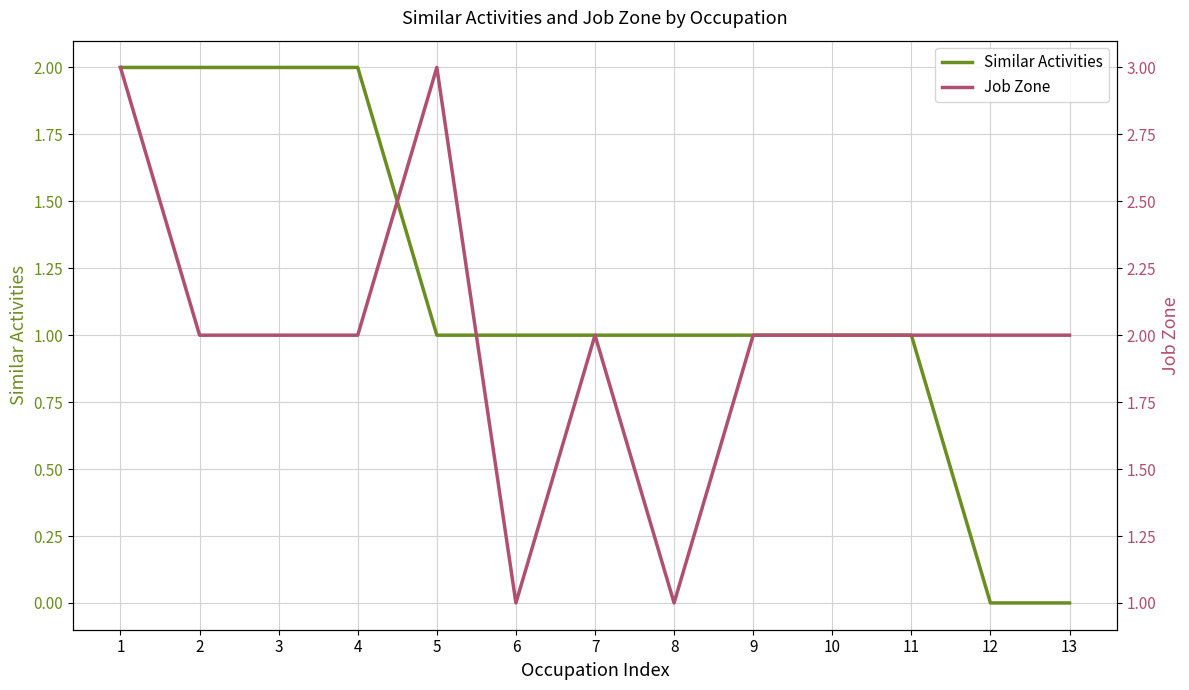

What is the difference between the second highest and minimum values in the Similar Activities series?

2